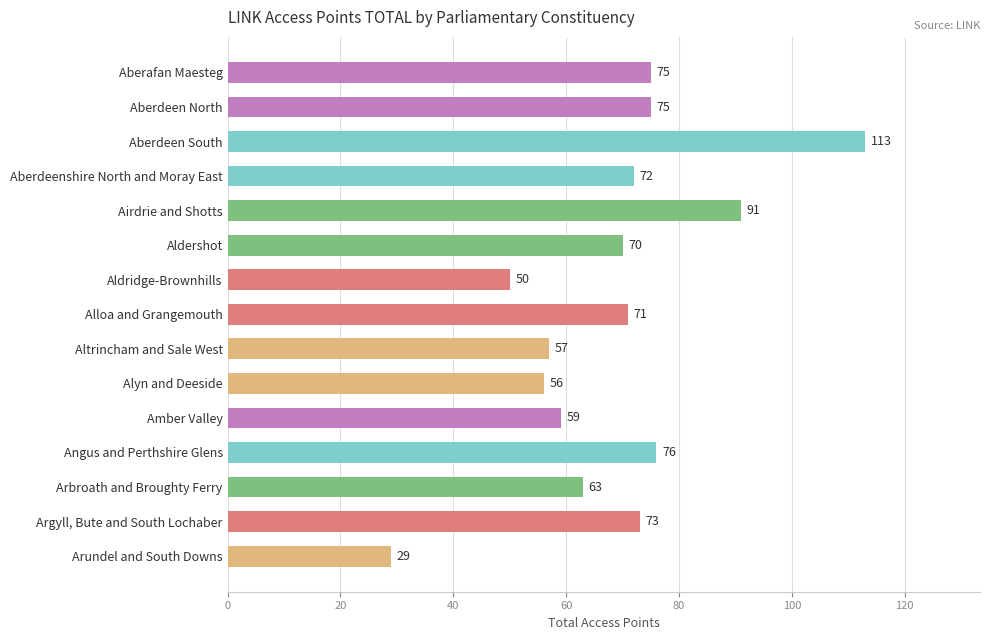

Reading bottom to top, what are all the values shown in this chart?

29	73	63	76	59	56	57	71	50	70	91	72	113	75	75